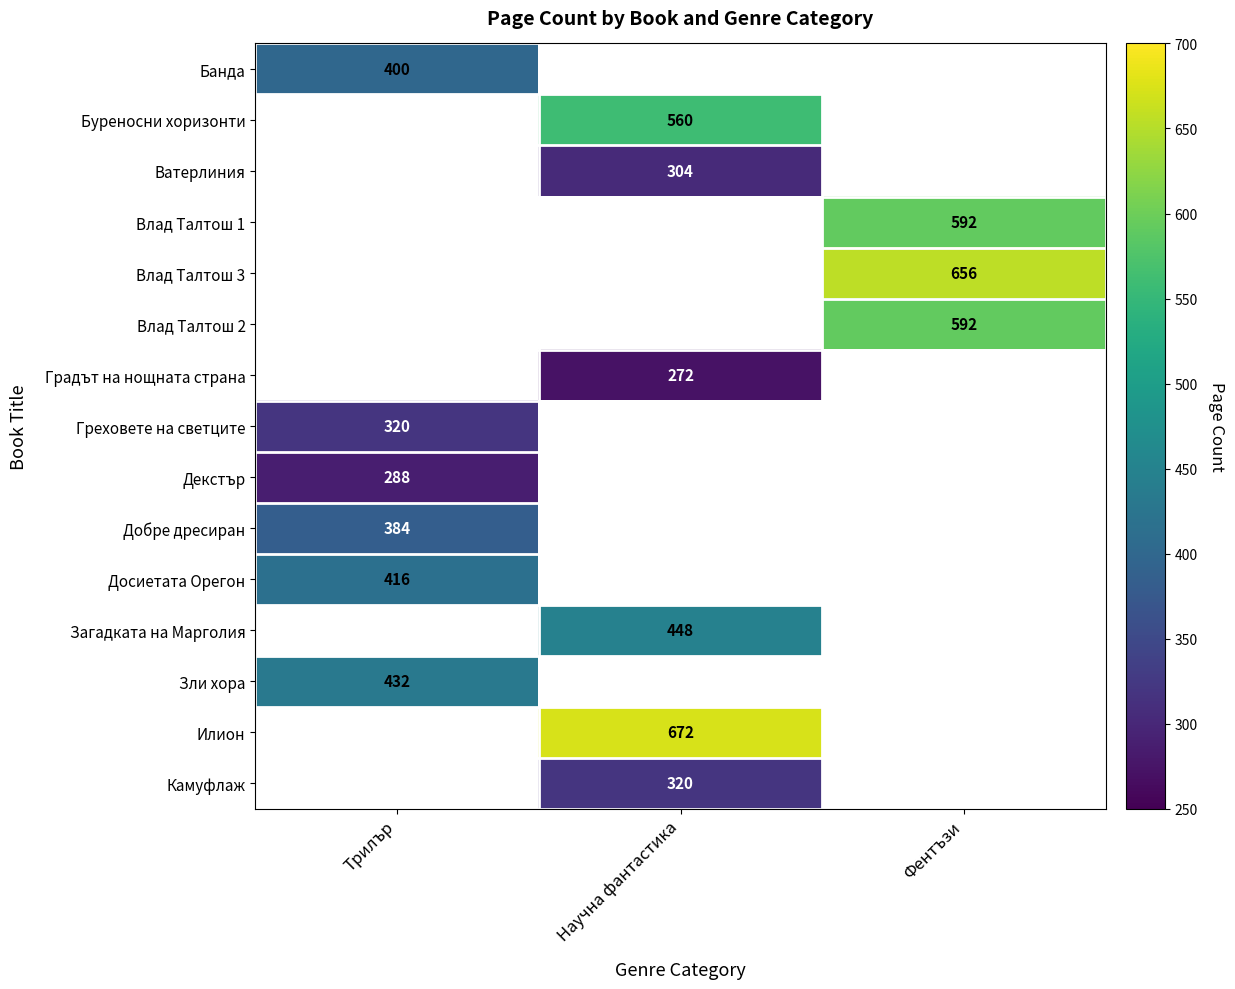

True or false: Влад Талтош 1 has a value of 242 at Фентъзи.

False